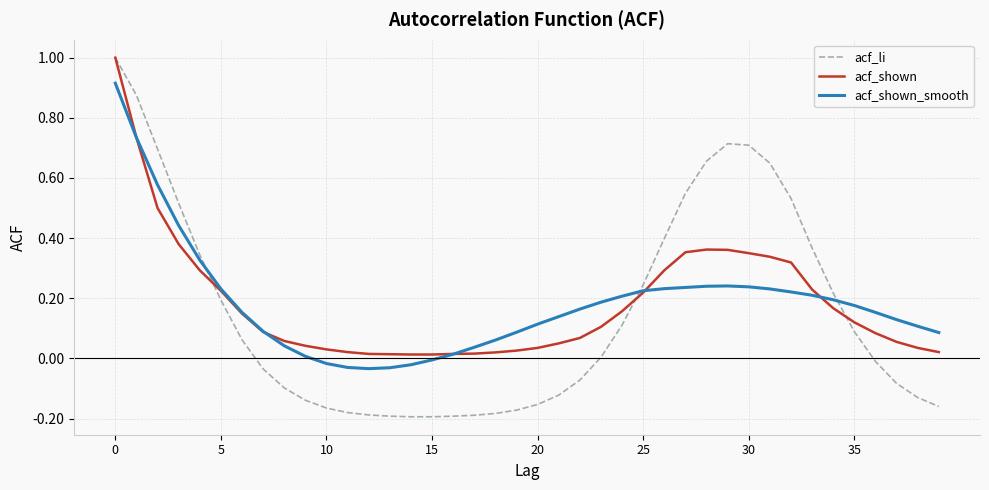

Which series has the widest spread of values?

acf_li